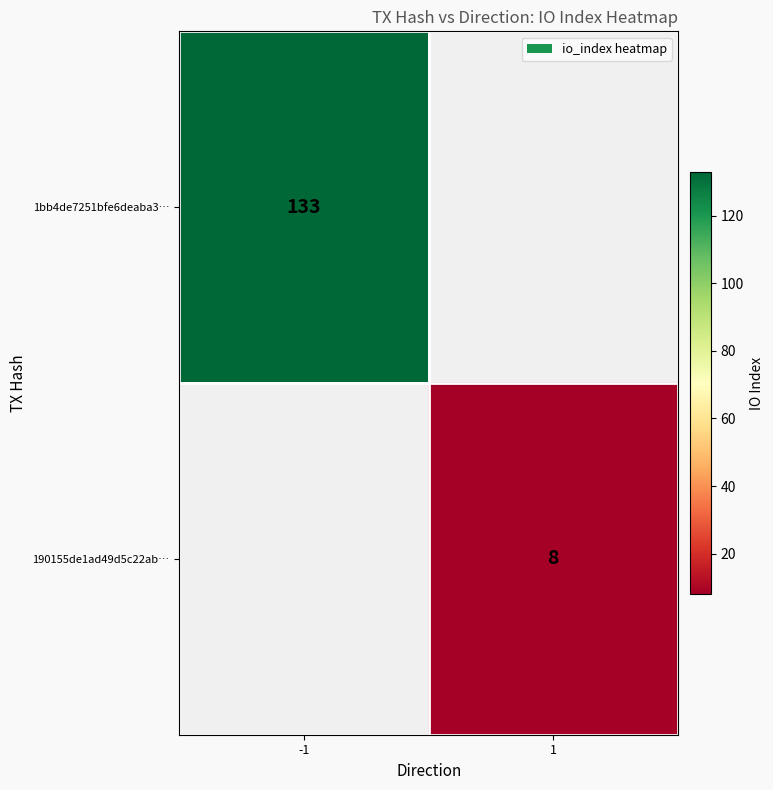

Which label corresponds to the largest value in the chart?

-1